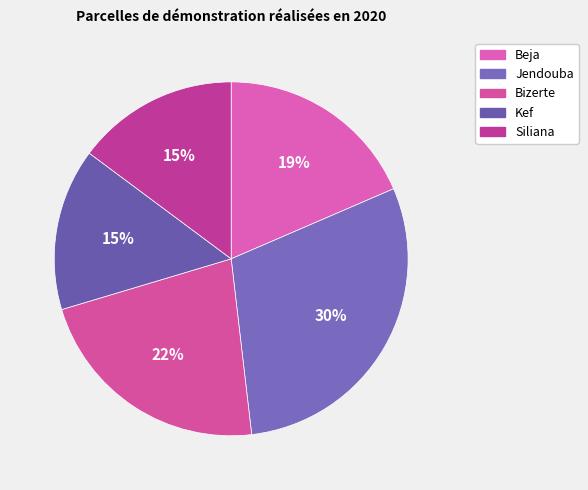

Is Bizerte the majority of the pie?

No